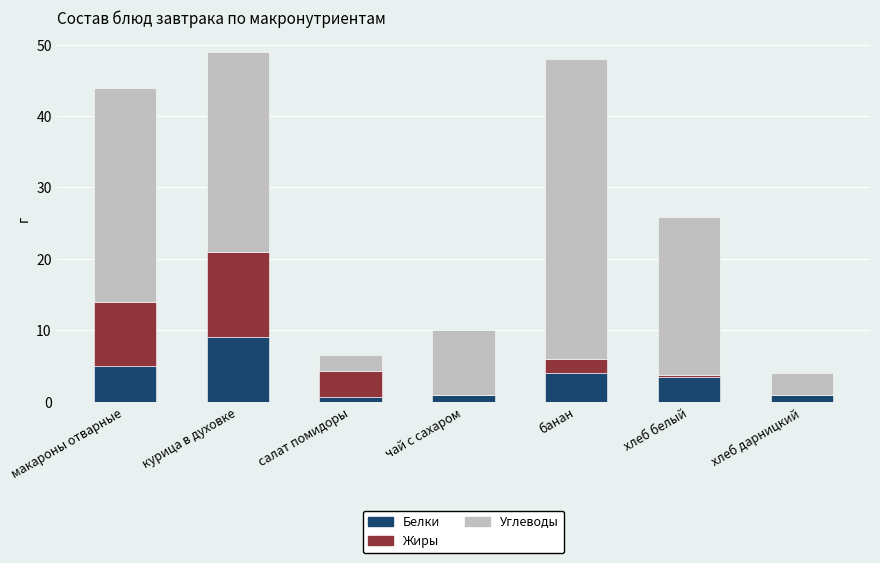

What are all the series names shown in the legend?

Белки, Жиры, Углеводы